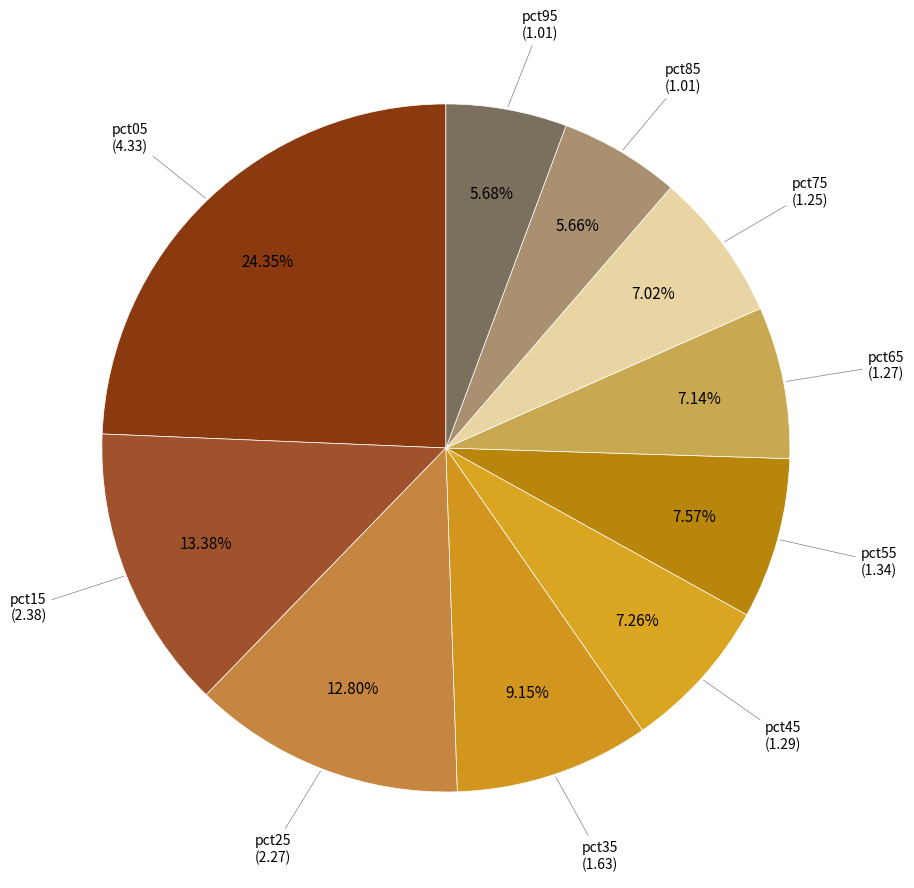

To the nearest percent, what portion does pct35 represent?

9%